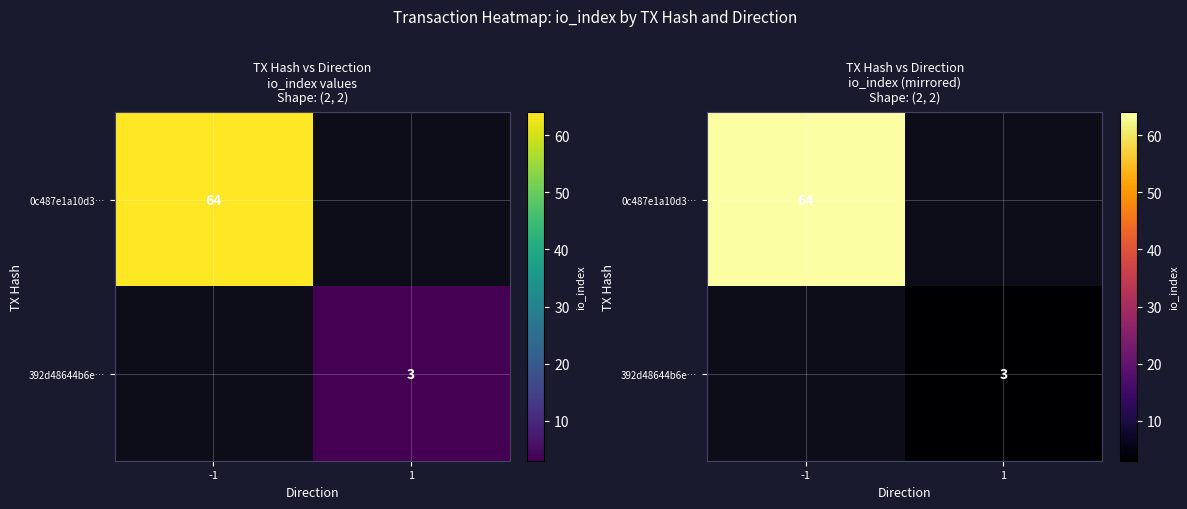

List the labels in order of 392d48644b6e… value, largest first.

-1, 1